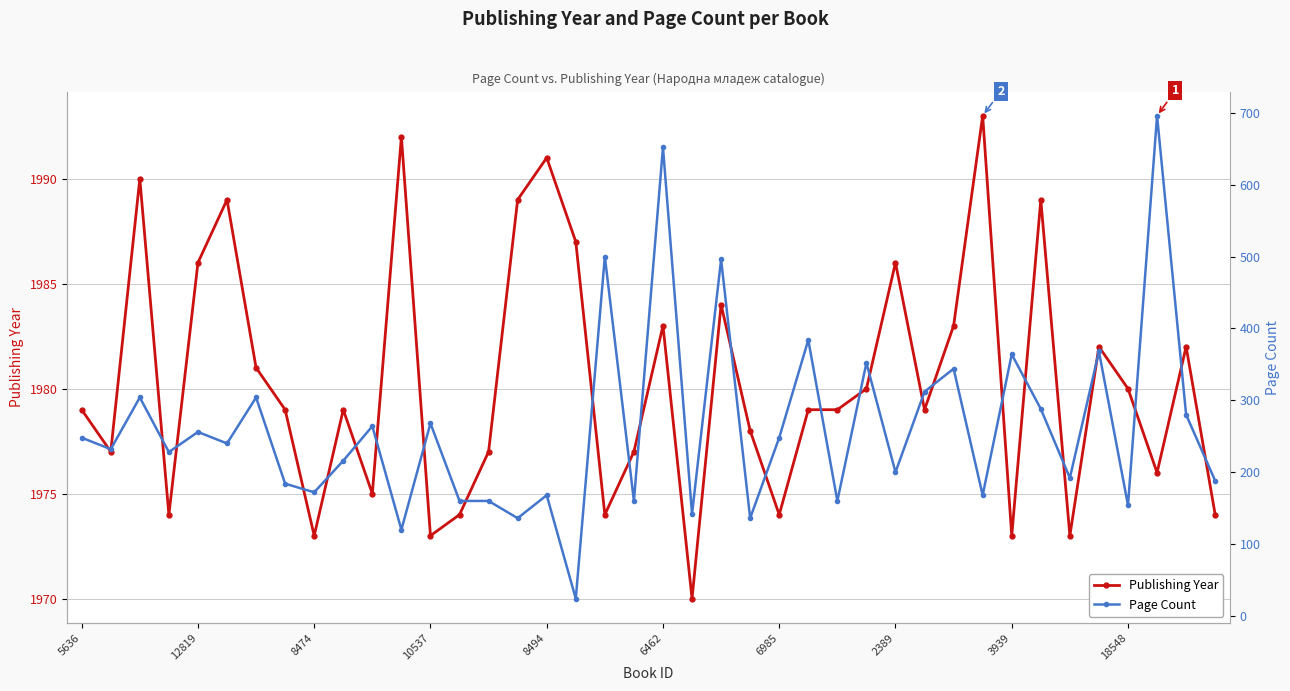

What is the sum of the Publishing Year values at 38 and 19?

3959